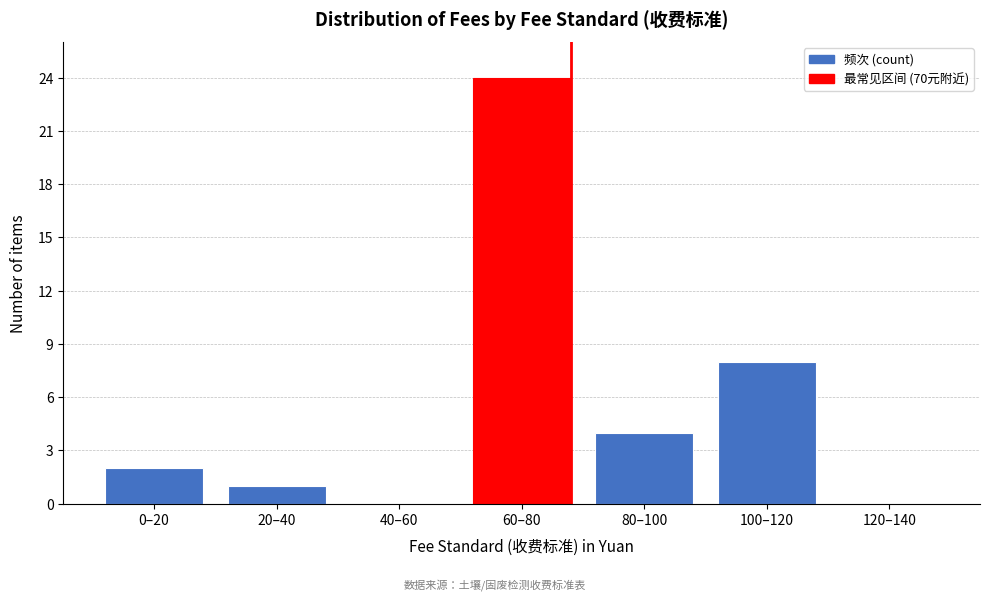

Reading left to right, transcribe all the data shown in this chart.

0–20=2	20–40=1	40–60=0	60–80=24	80–100=4	100–120=8	120–140=0